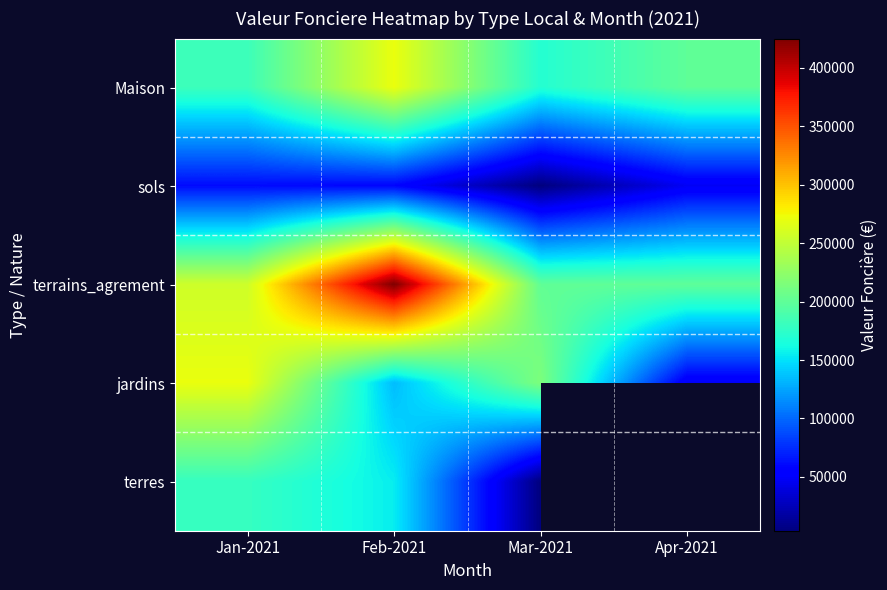

Where is Maison nearest to the value 220606?

Apr-2021